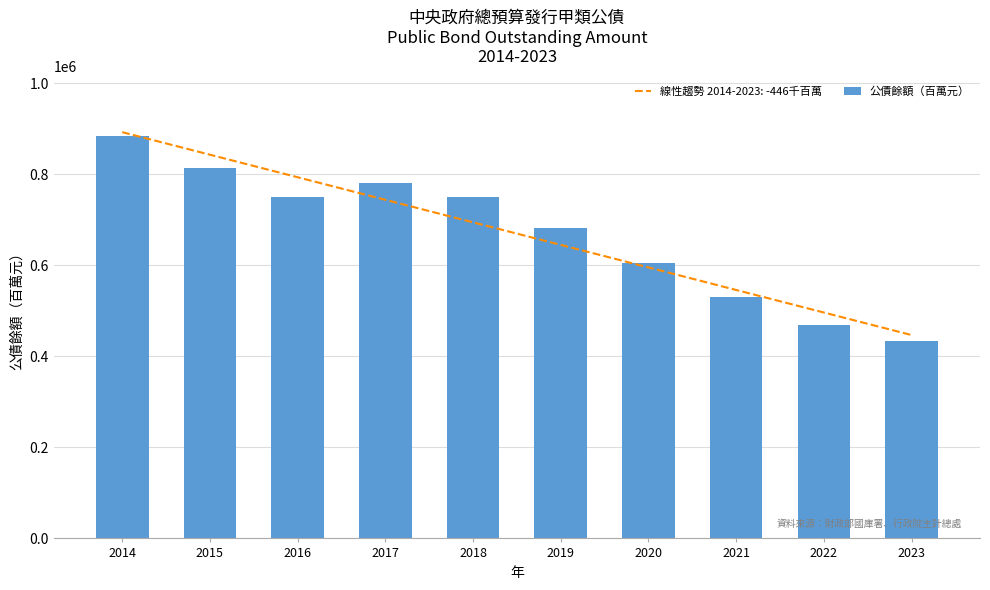

What is the difference between the maximum and second lowest values?

415407